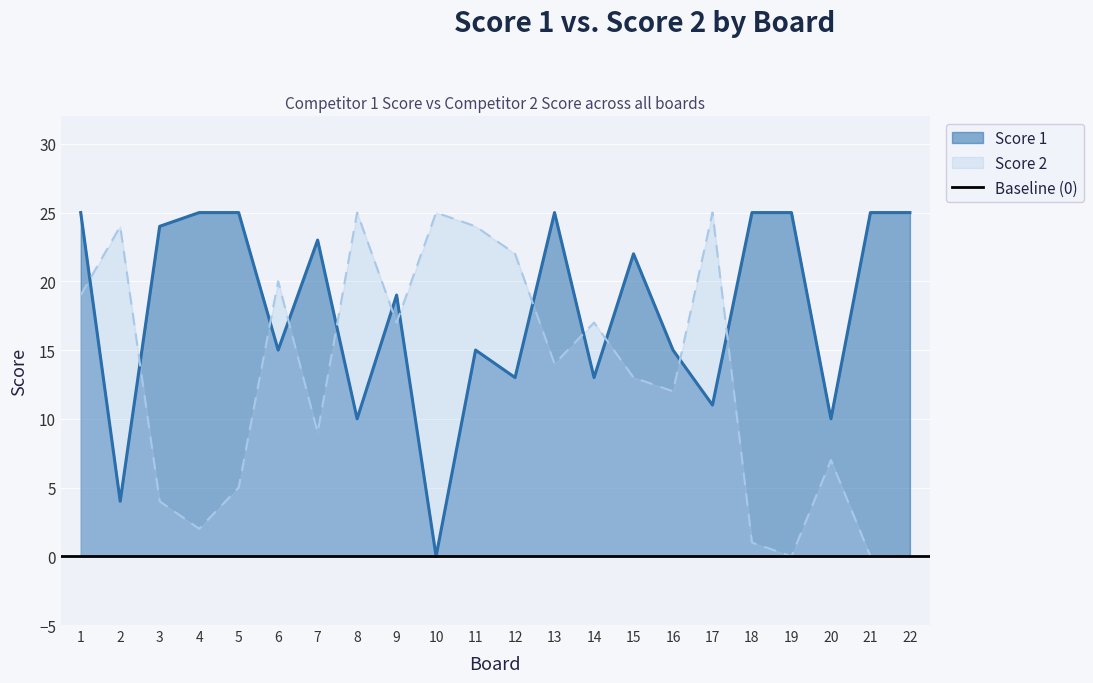

Reading left to right, list all the values displayed in this chart.

Score 1: 25	4	24	25	25	15	23	10	19	0	15	13	25	13	22	15	11	25	25	10	25	25
Score 2: 19	24	4	2	5	20	9	25	17	25	24	22	14	17	13	12	25	1	0	7	0	0